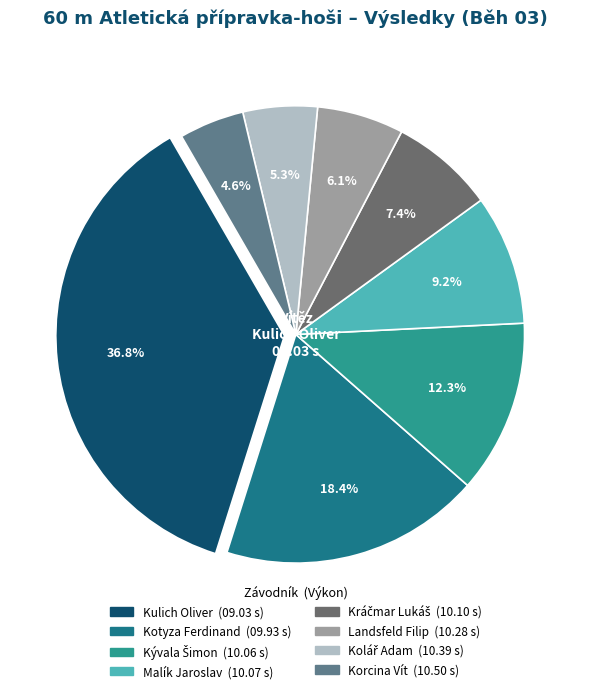

Combined, do Malík Jaroslav and Landsfeld Filip account for over 50%?

No